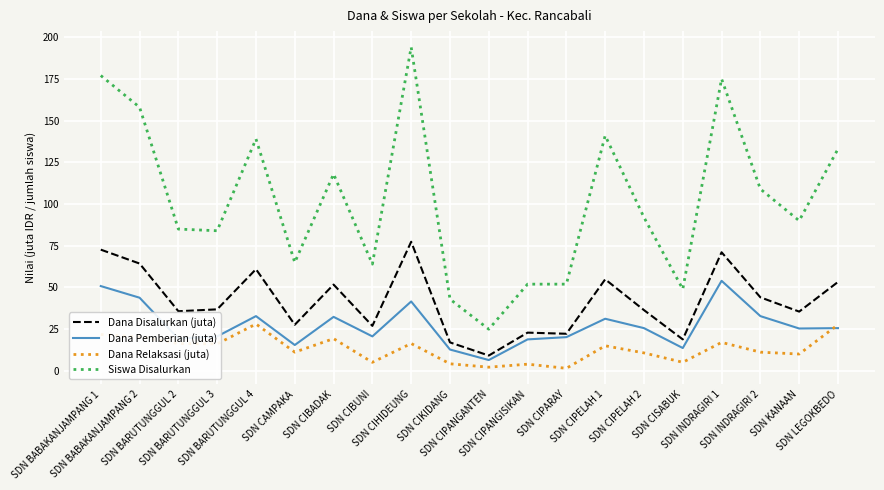

What is the difference between the maximum and second lowest values in the Dana Disalurkan (juta) series?

60.3